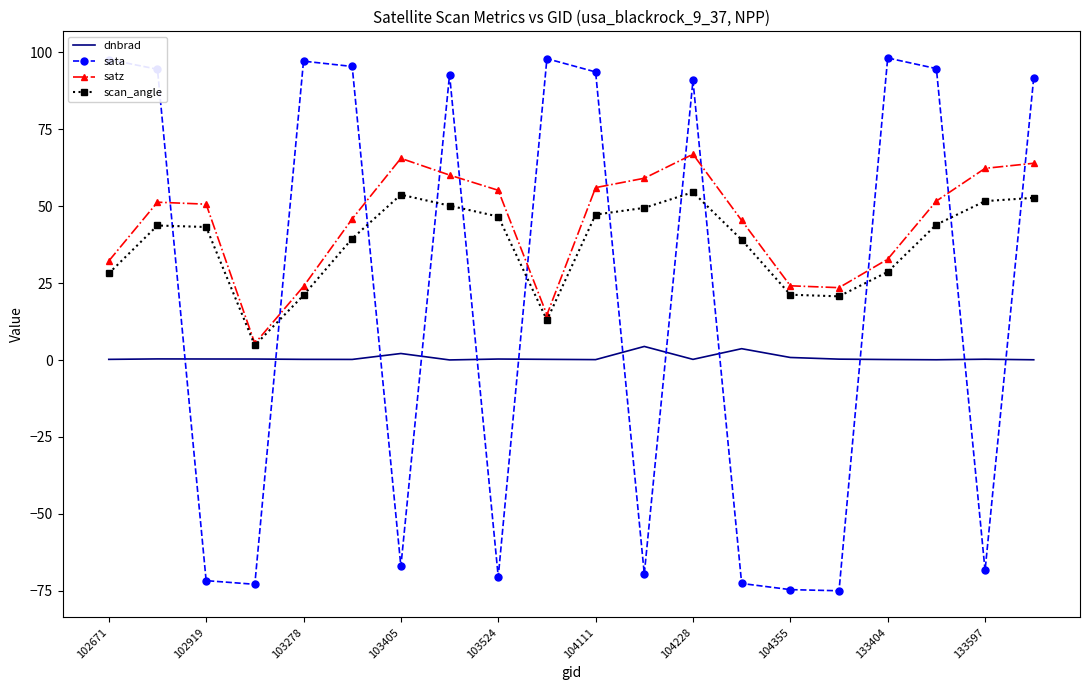

Count the number of categories in the chart.

20